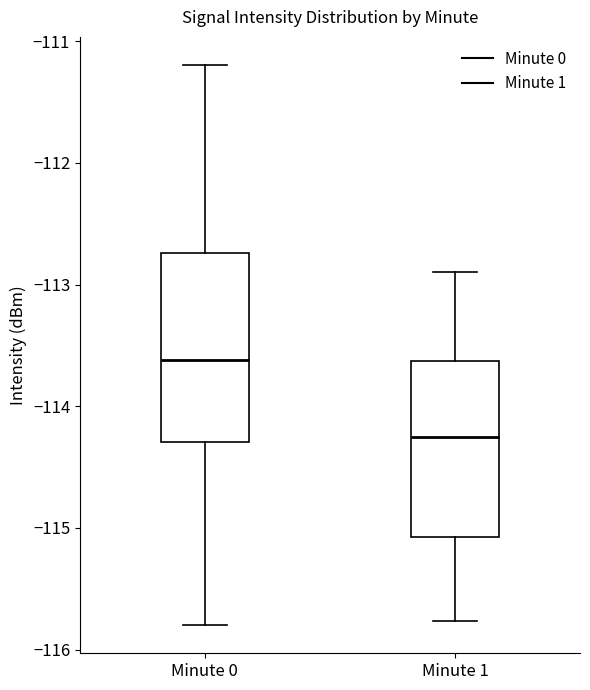

Where does the lower whisker of the box for Minute 0 end on the y-axis? The values are not printed on the chart, so give them approximately, as read against the axis.

-115.8